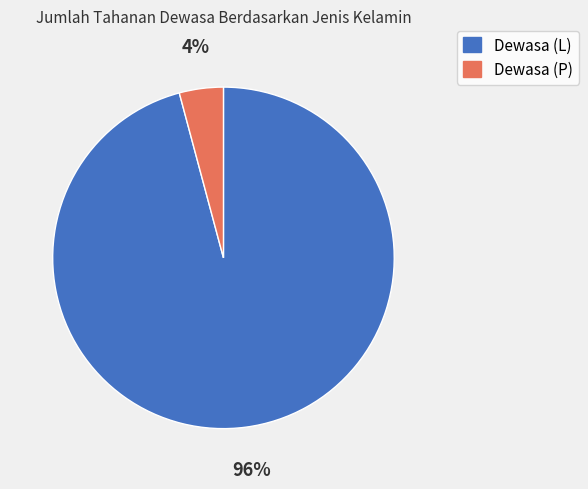

Is it true that Dewasa (P) is 12% of the pie?

False